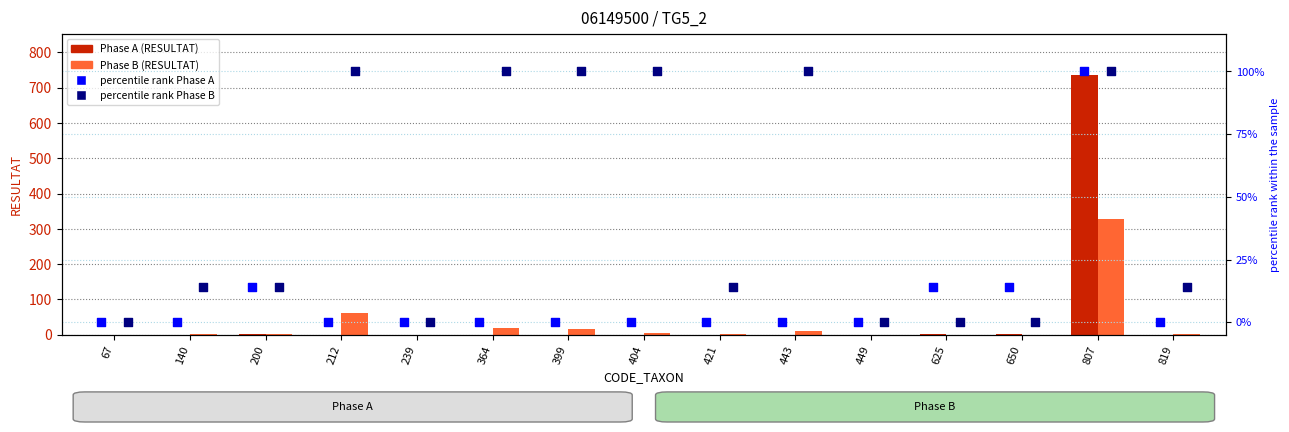

What are all the series names shown in the legend?

Phase A (RESULTAT), Phase B (RESULTAT), percentile rank Phase A, percentile rank Phase B